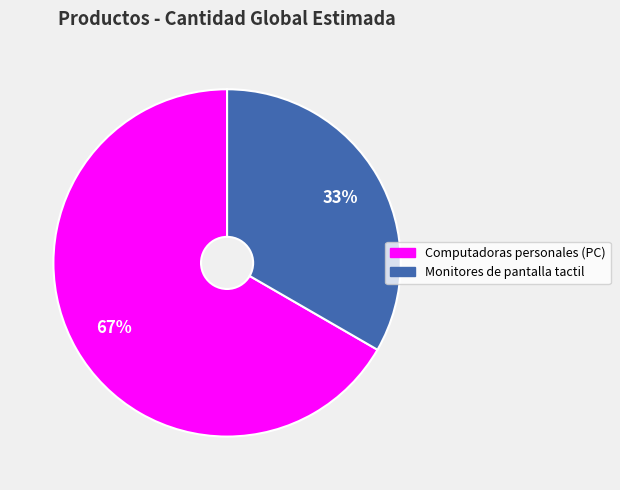

How many slices are in this pie chart?

2